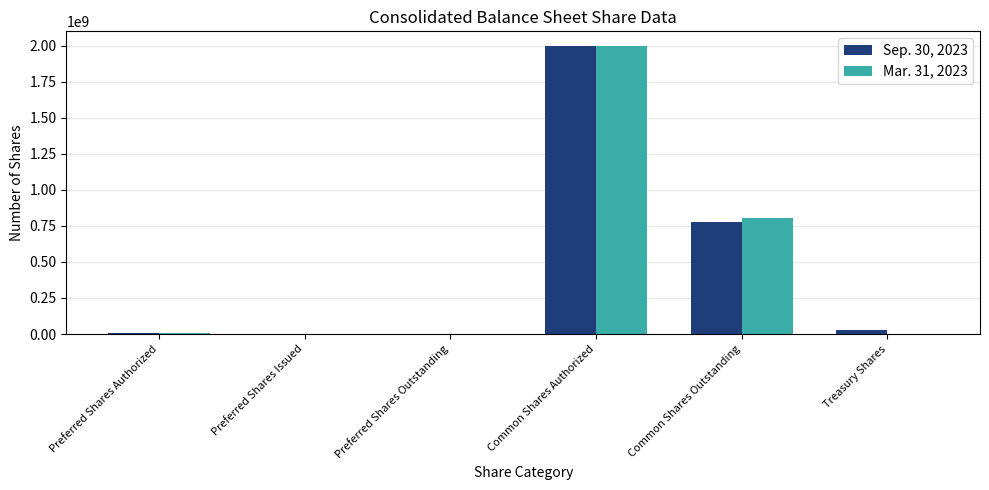

The Sep. 30, 2023 series shows 330516908 at Common Shares Outstanding. True or false?

False